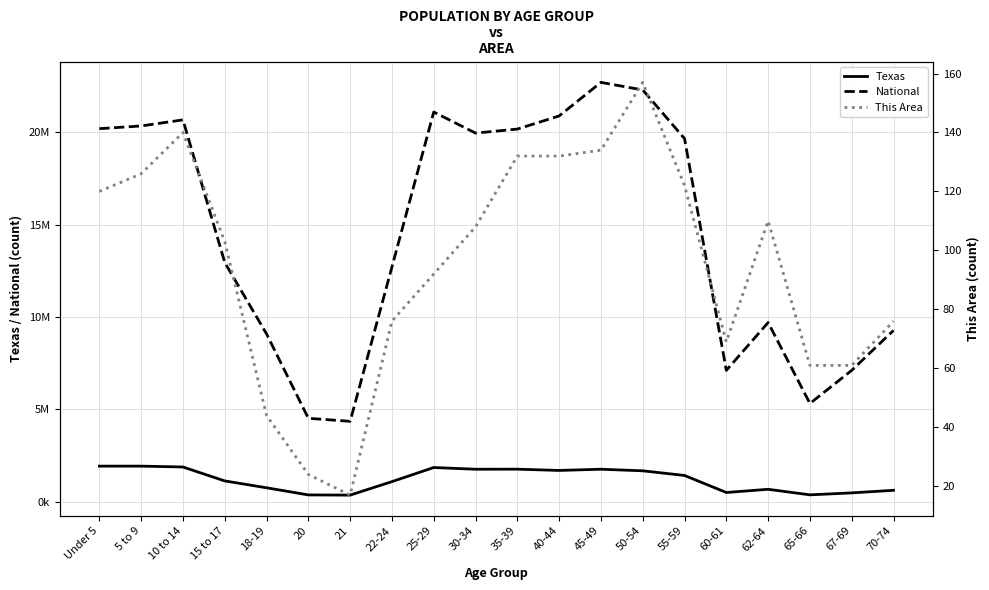

Reading left to right, what are all the values shown in this chart?

Texas: Under 5=1928473	5 to 9=1928234	10 to 14=1881883	15 to 17=1127234	18-19=755890	20=369040	21=359015	22-24=1089024	25-29=1853039	30-34=1760434	35-39=1763587	40-44=1694795	45-49=1760467	50-54=1674869	55-59=1422924	60-61=500523	62-64=674244	65-66=373062	67-69=480038	70-74=619156
National: Under 5=20201362	5 to 9=20348657	10 to 14=20677194	15 to 17=12954254	18-19=9086089	20=4519129	21=4354294	22-24=12712576	25-29=21101849	30-34=19962099	35-39=20179642	40-44=20890964	45-49=22708591	50-54=22298125	55-59=19664805	60-61=7113727	62-64=9704197	65-66=5319902	67-69=7115361	70-74=9278166
This Area: Under 5=120	5 to 9=126	10 to 14=140	15 to 17=103	18-19=44	20=24	21=17	22-24=76	25-29=92	30-34=108	35-39=132	40-44=132	45-49=134	50-54=157	55-59=122	60-61=69	62-64=110	65-66=61	67-69=61	70-74=76